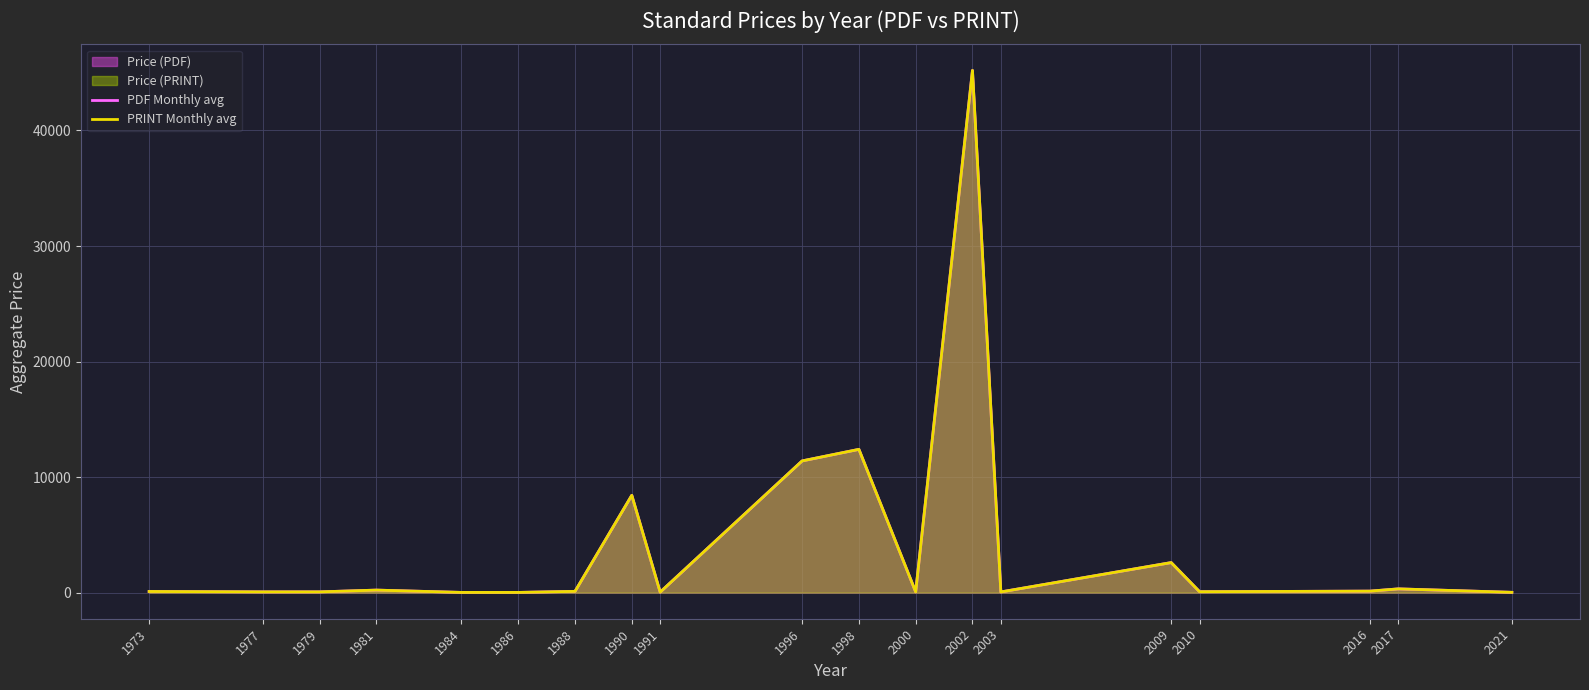

What is the difference between the maximum and second lowest values in the PDF Monthly avg series?

45182